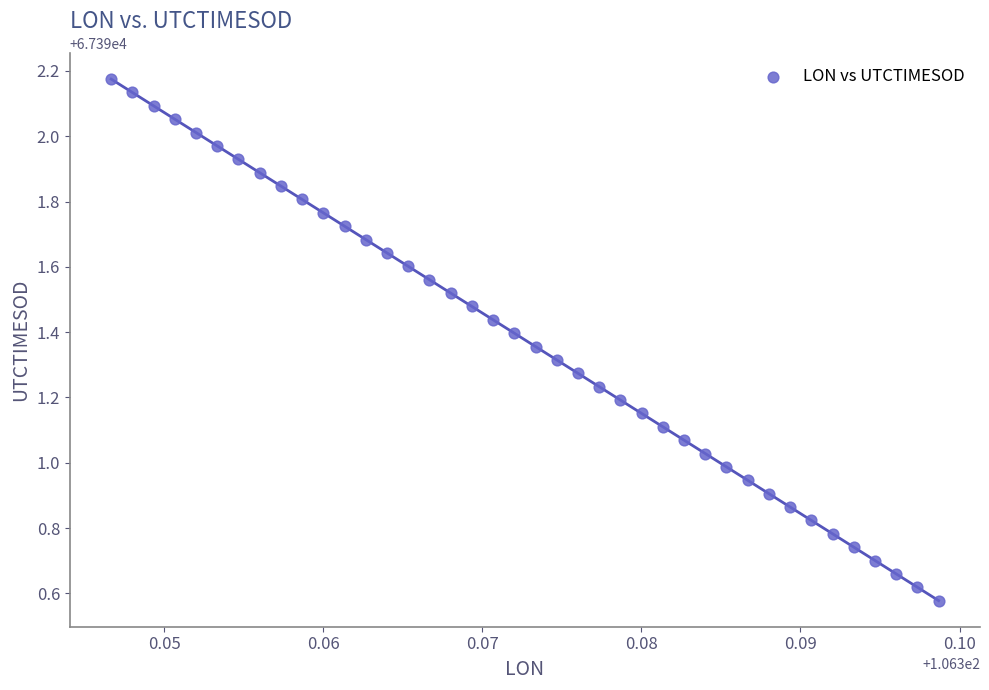

What is the range of Y values (max minus min)?

1.6